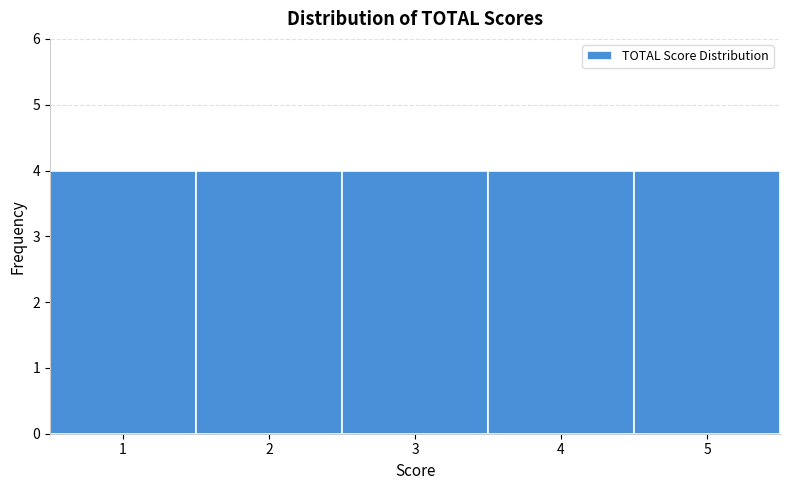

Reading left to right, list every bar in this chart as the range it spans on the x-axis followed by its height. The values are not printed on the chart, so give them approximately, as read against the axis.

0.5 to 1.5: 4
1.5 to 2.5: 4
2.5 to 3.5: 4
3.5 to 4.5: 4
4.5 to 5.5: 4